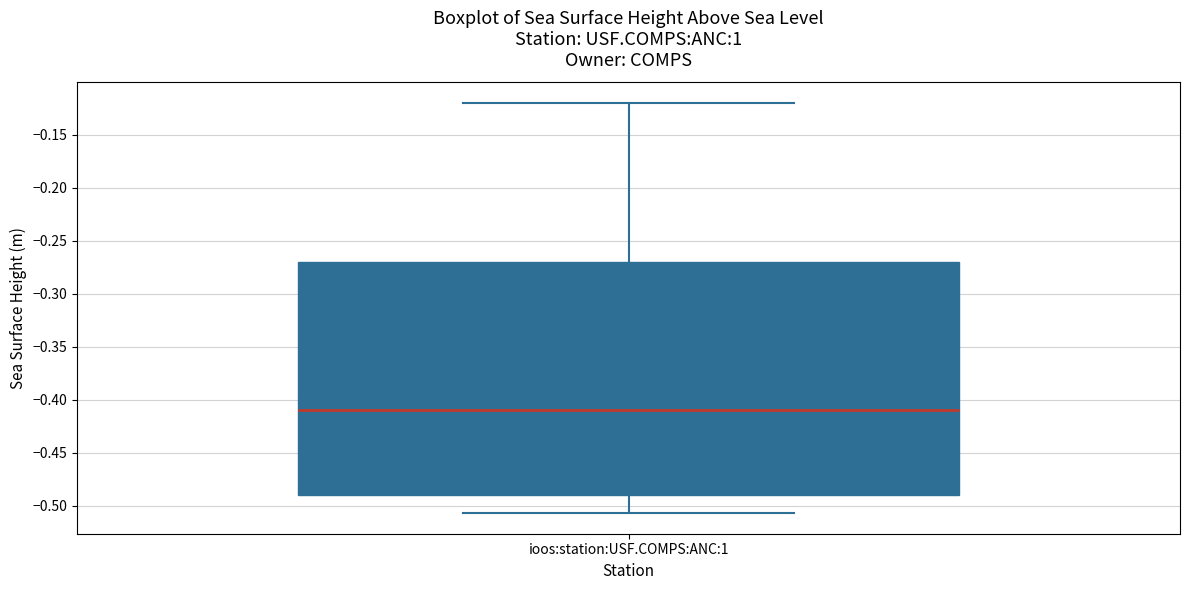

Where is the upper edge of the box for ioos:station:USF.COMPS:ANC:1 on the y-axis? The values are not printed on the chart, so give them approximately, as read against the axis.

-0.270